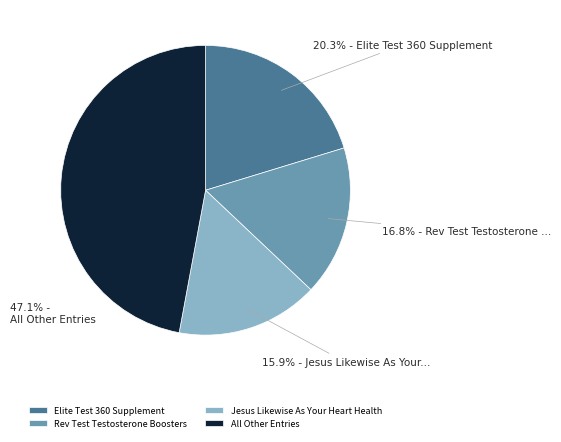

Combined, do Jesus Likewise As Your Heart Health and Elite Test 360 Supplement account for over 50%?

No